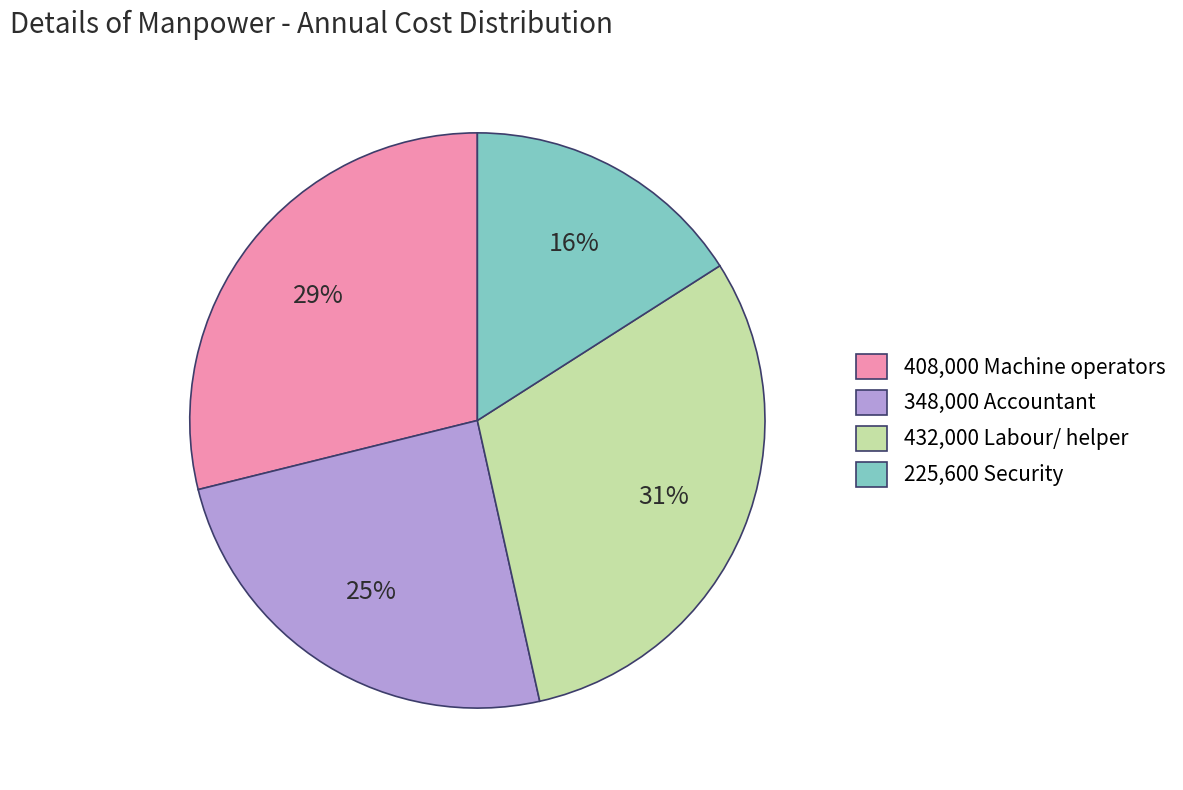

To the nearest percent, what percentage of the pie is 225,600 Security?

16%